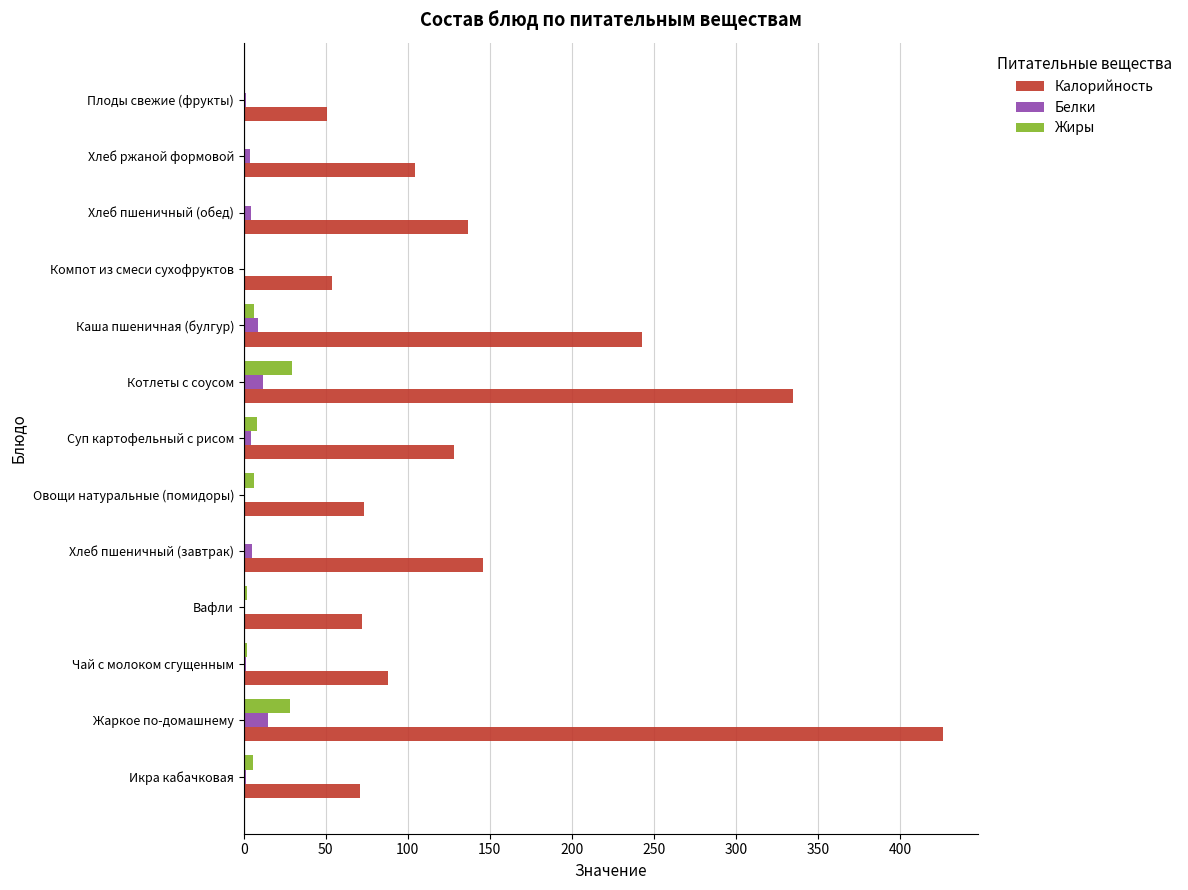

What is the sum of all Калорийность values?

1928.0